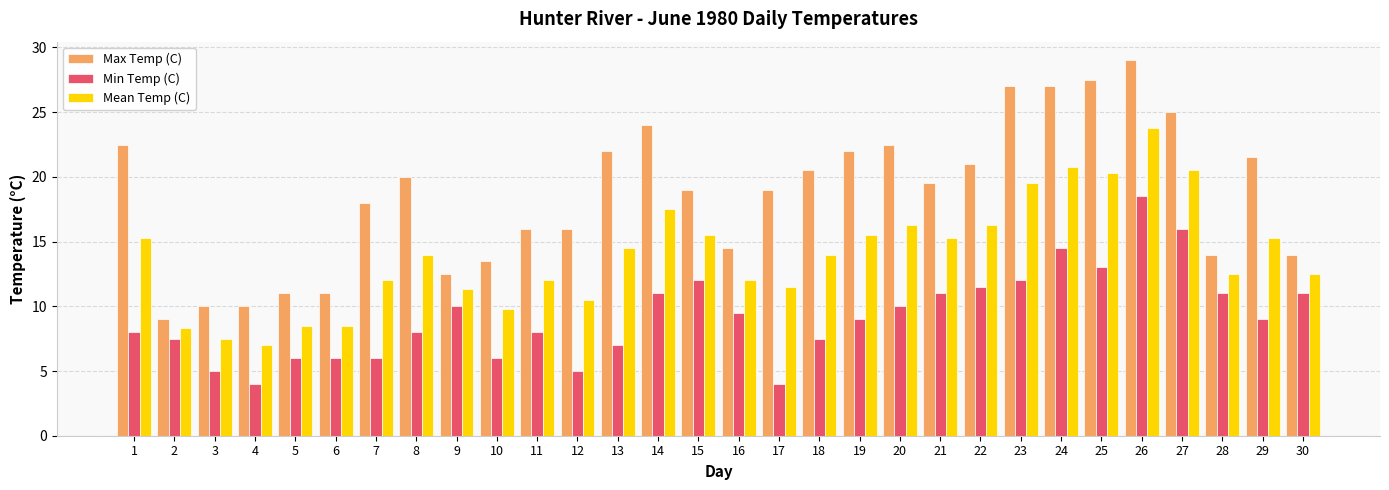

How many distinct data groups are displayed?

3